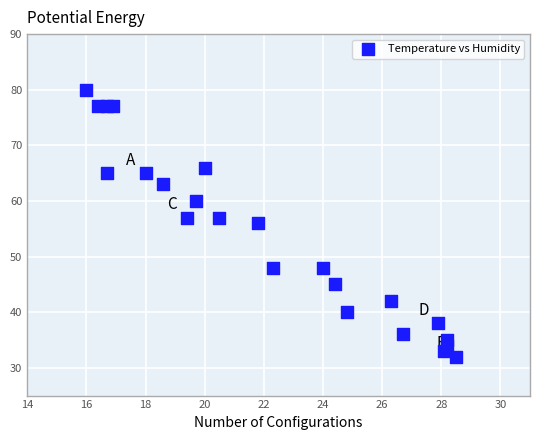

What is the range of Y values (max minus min)?

48